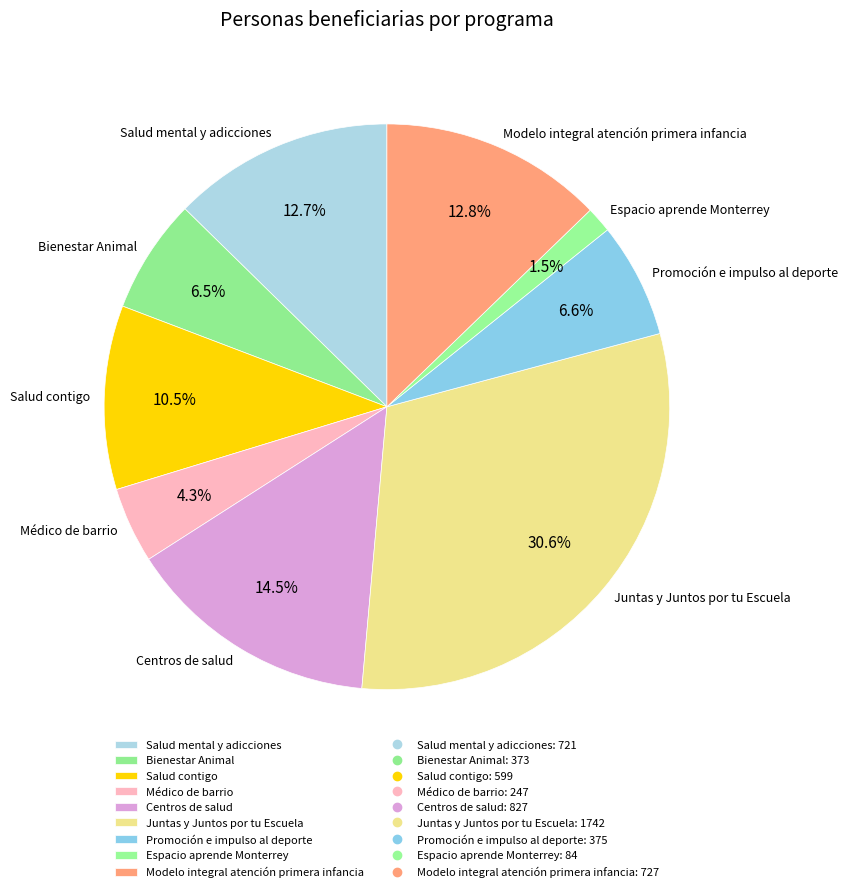

To the nearest percent, what is the difference between the Bienestar Animal and Modelo integral atención primera infancia slice percentages?

6%